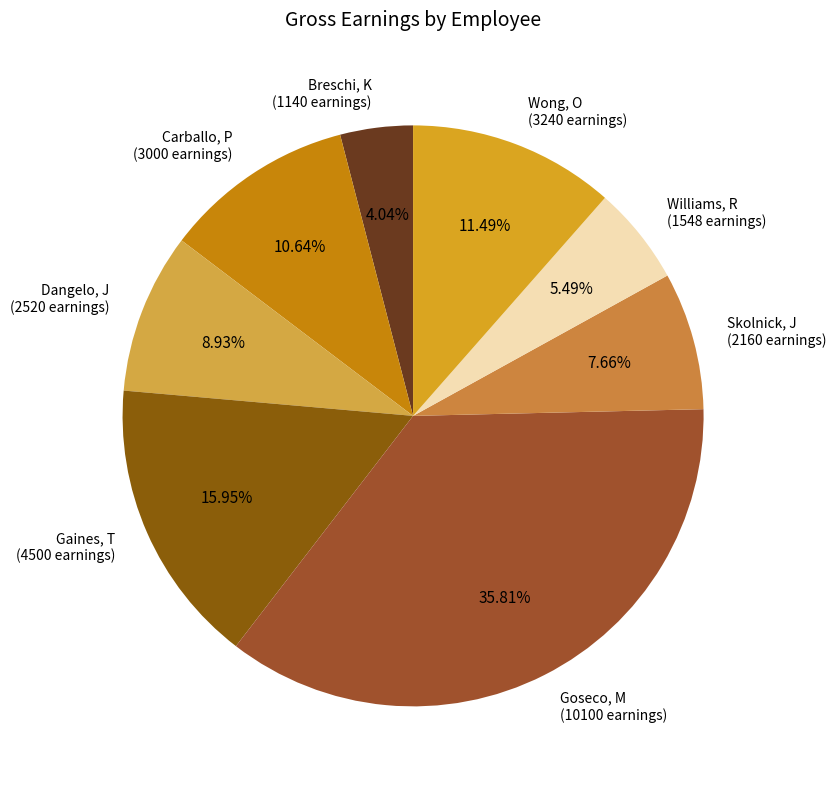

To the nearest percent, what portion does Williams, R represent?

5%